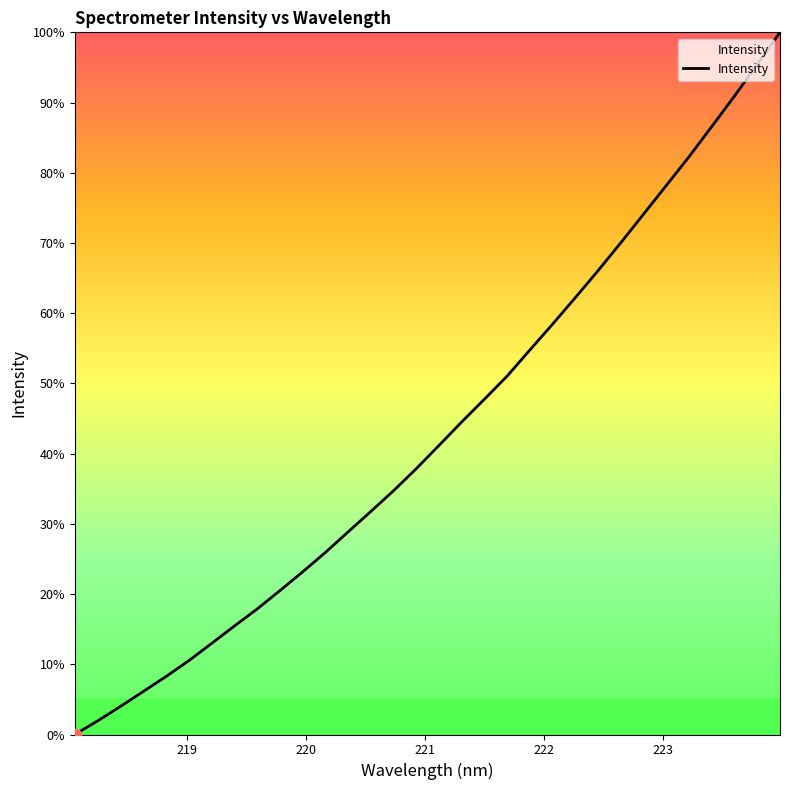

What is the difference between the maximum and minimum values?

100.0